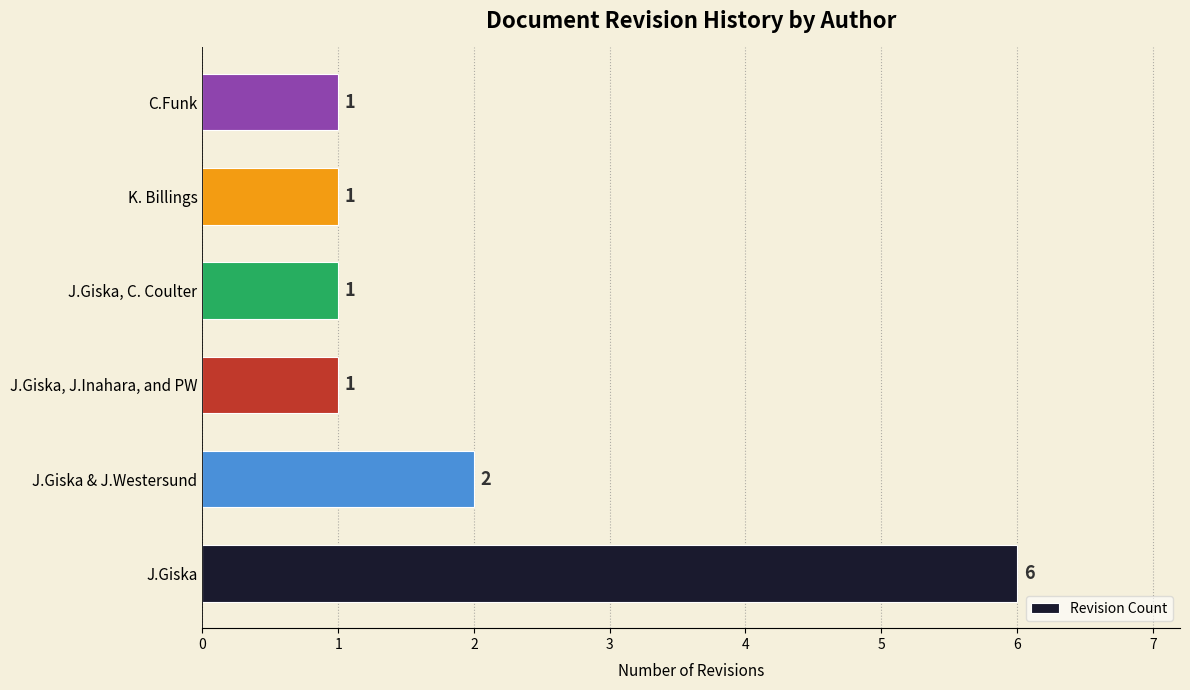

How many data points does each series have?

6